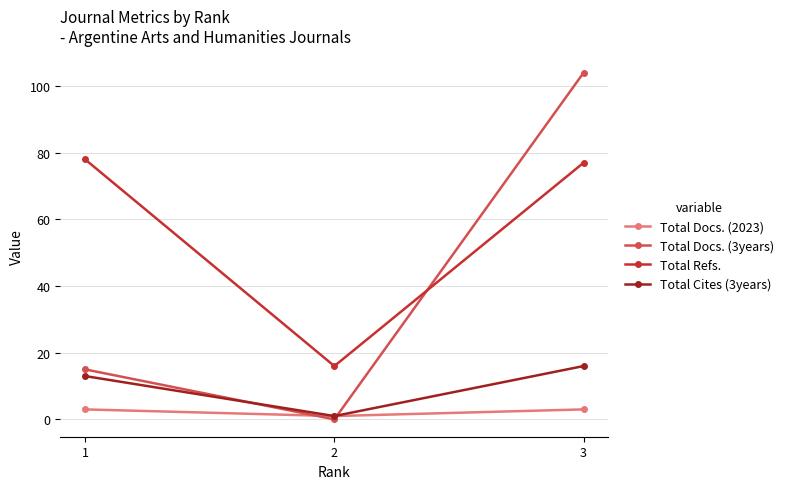

What value does the Total Docs. (3years) series have at 3?

104